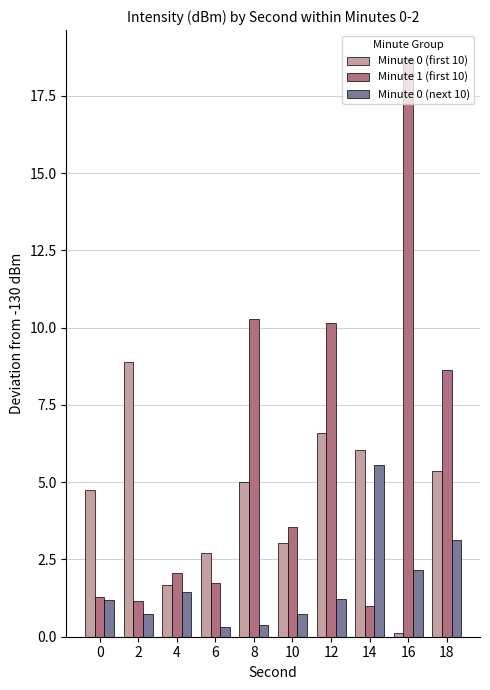

Which series has the largest range (max minus min)?

Minute 1 (first 10)